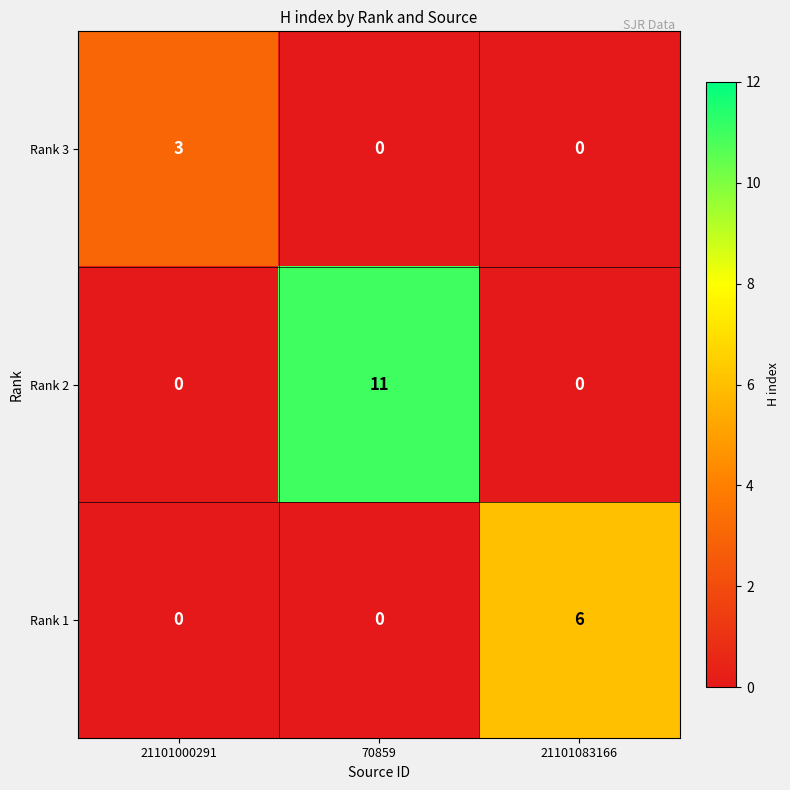

At which category does the chart reach its peak across all series?

70859